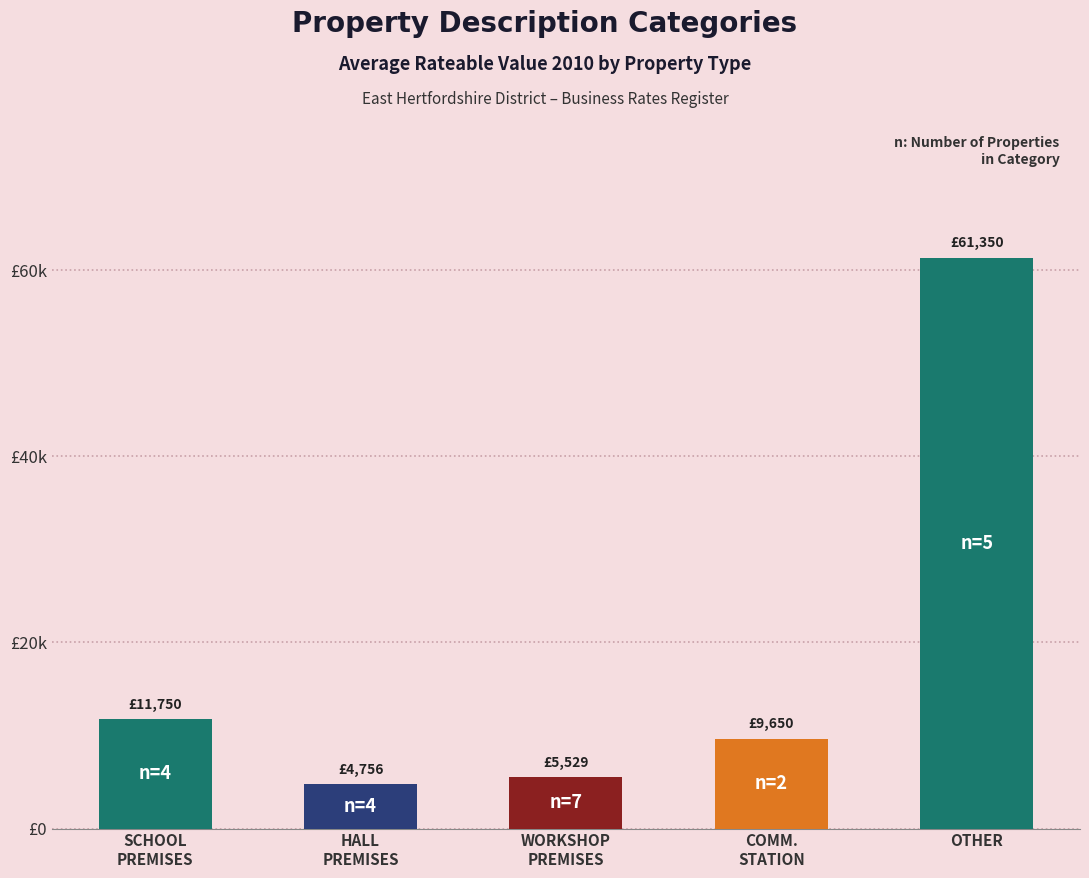

What is the difference between the maximum and minimum values?

56594